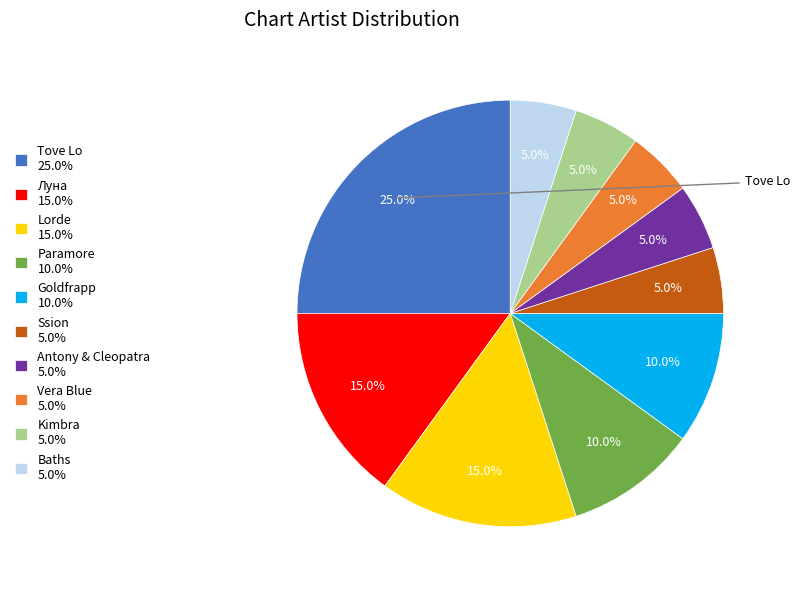

Does Paramore 10.0% represent more than half of the total?

No